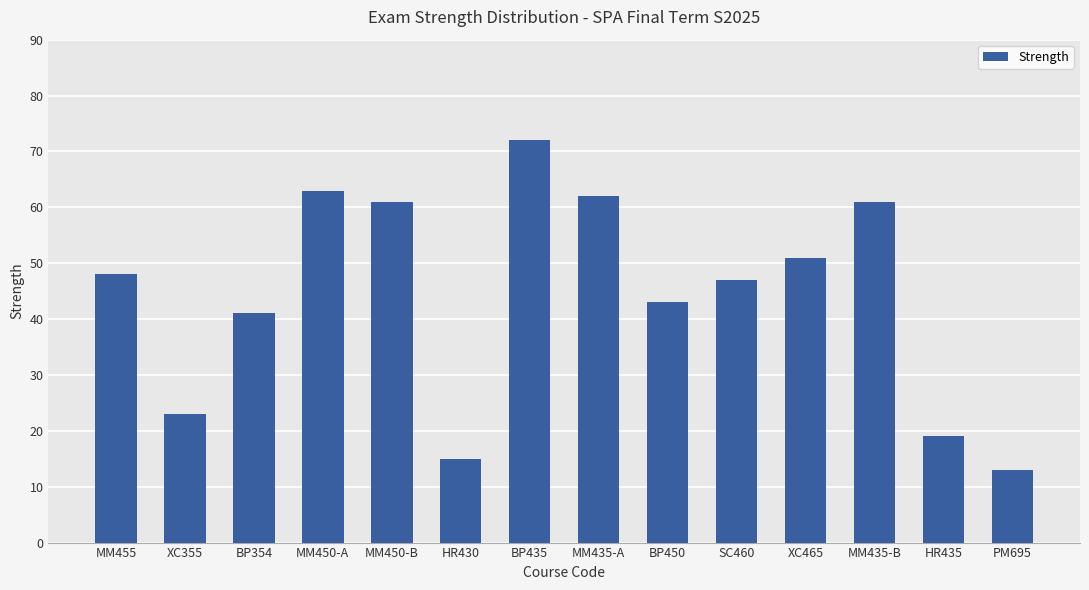

At which category does the chart reach its minimum across all series?

PM695